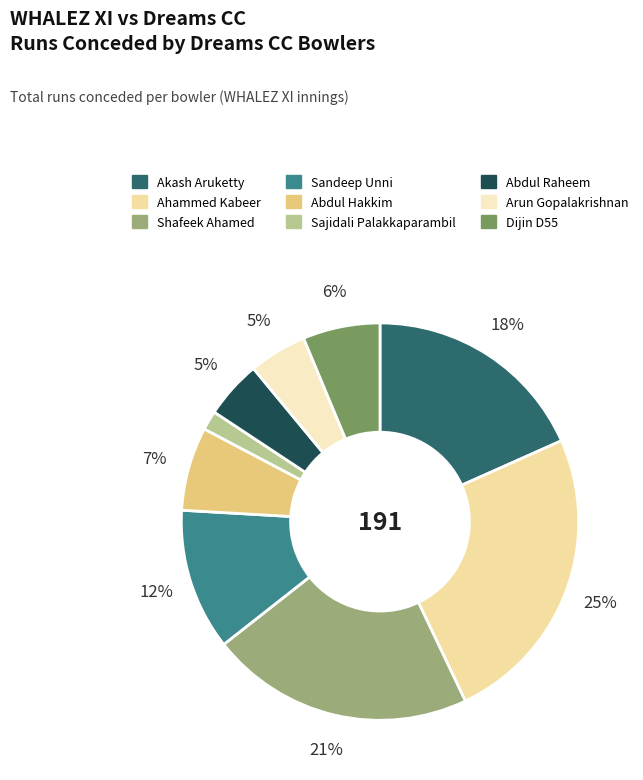

What percentage is the Abdul Hakkim slice, to the nearest percent?

7%